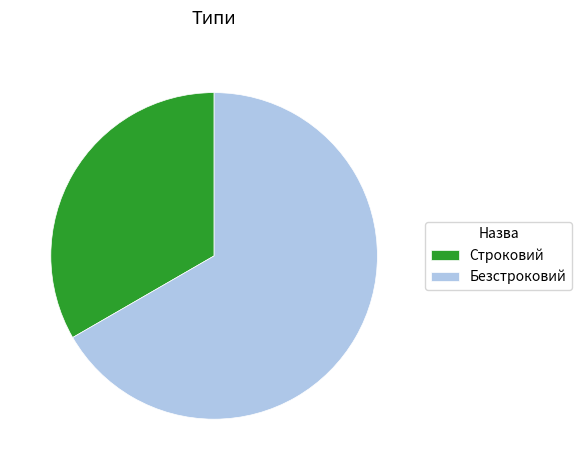

How many segments does this pie chart have?

2